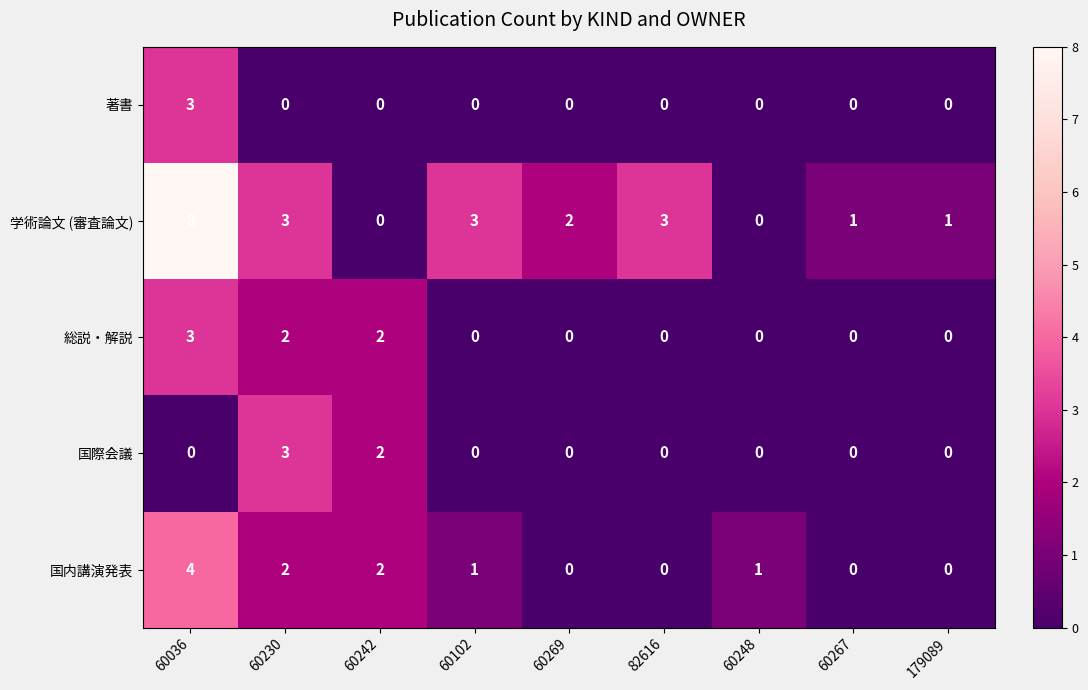

What is the spread (max minus min) of values at 60248?

1